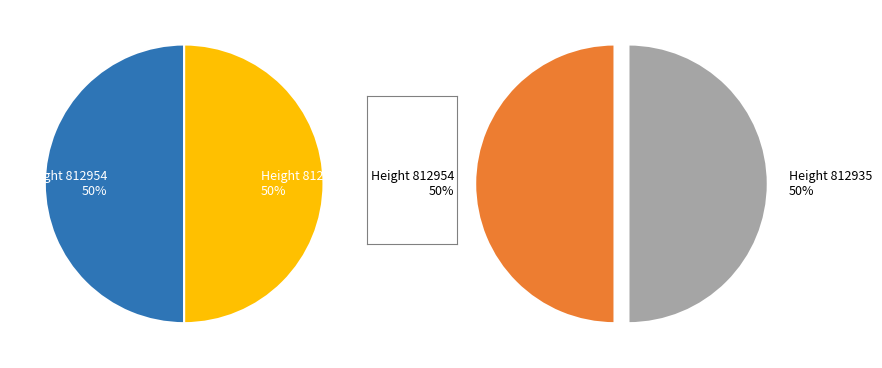

Between 812954 and 812935, which is larger?

812954